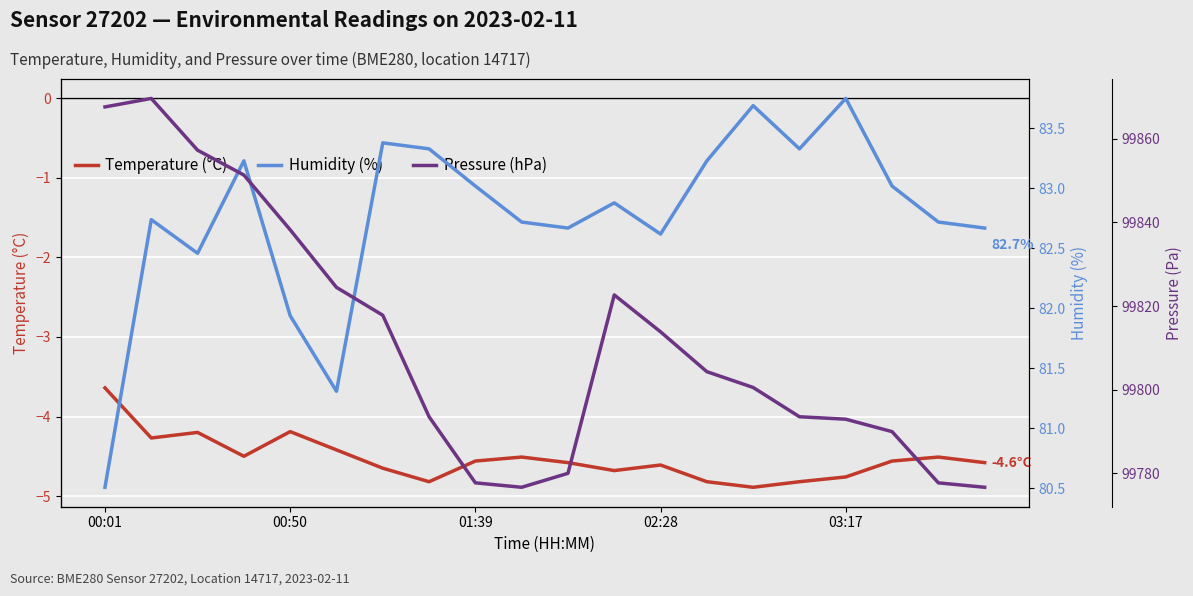

At which label does Temperature (°C) reach its peak?

00:01